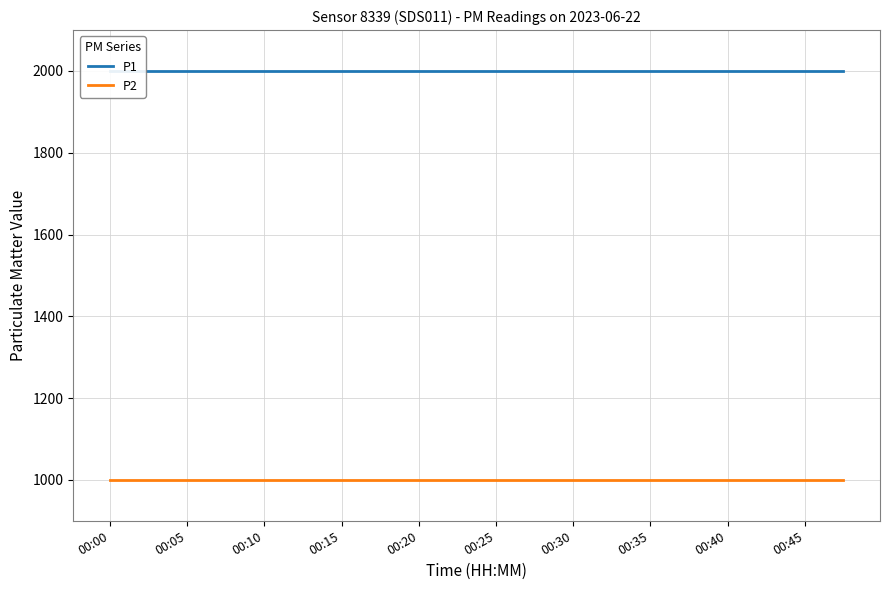

Reading left to right, extract all data points from this chart.

P1: 1999.9	1999.9	1999.9	1999.9	1999.9	1999.9	1999.9	1999.9	1999.9	1999.9	1999.9	1999.9	1999.9	1999.9	1999.9	1999.9	1999.9	1999.9	1999.9	1999.9
P2: 999.9	999.9	999.9	999.9	999.9	999.9	999.9	999.9	999.9	999.9	999.9	999.9	999.9	999.9	999.9	999.9	999.9	999.9	999.9	999.9